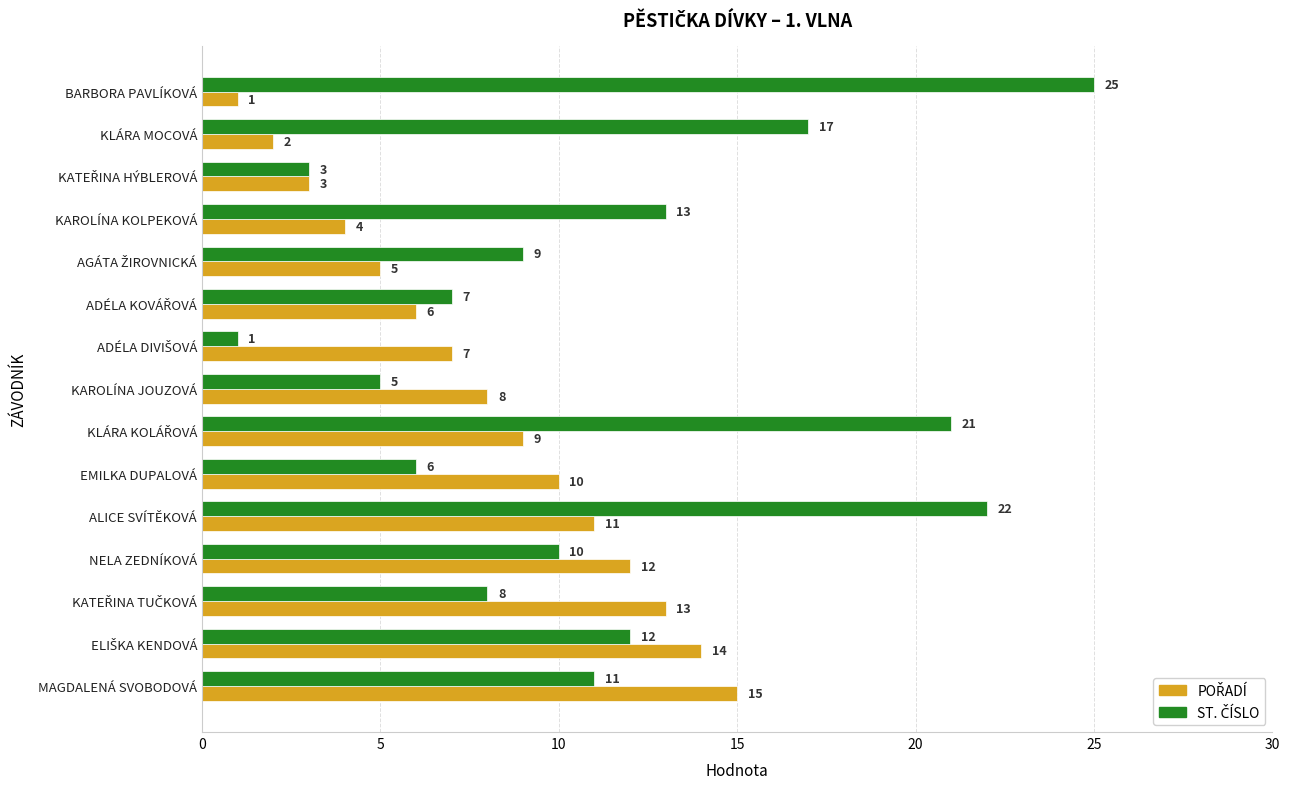

At which category is the sum across all series the highest?

ALICE SVÍTĚKOVÁ